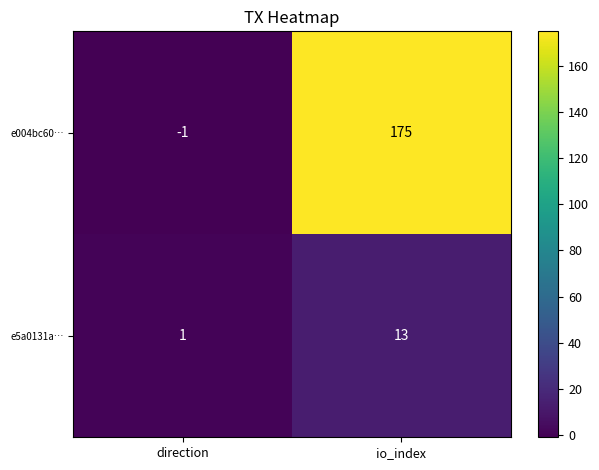

Where is e004bc60… nearest to the value 87?

direction